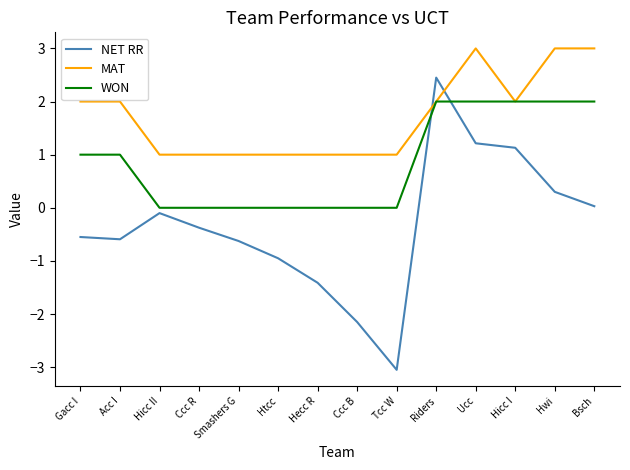

What is the difference between the maximum and minimum values in the NET RR series?

5.5